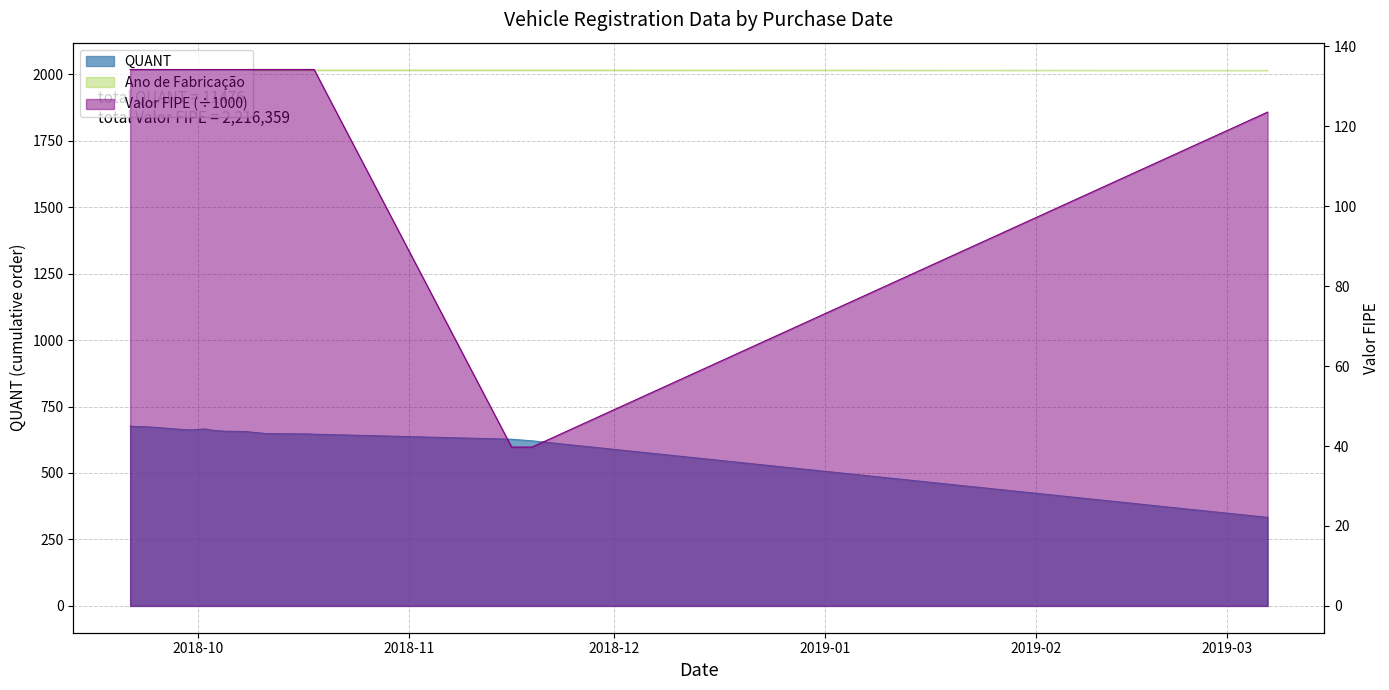

At which category is the sum across all series the highest?

2018-09-21